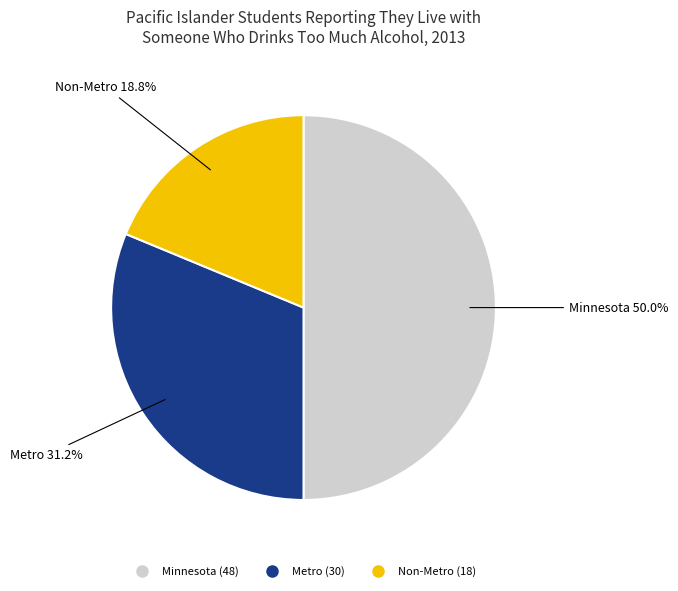

Does Non-Metro account for over 50% of the chart?

No